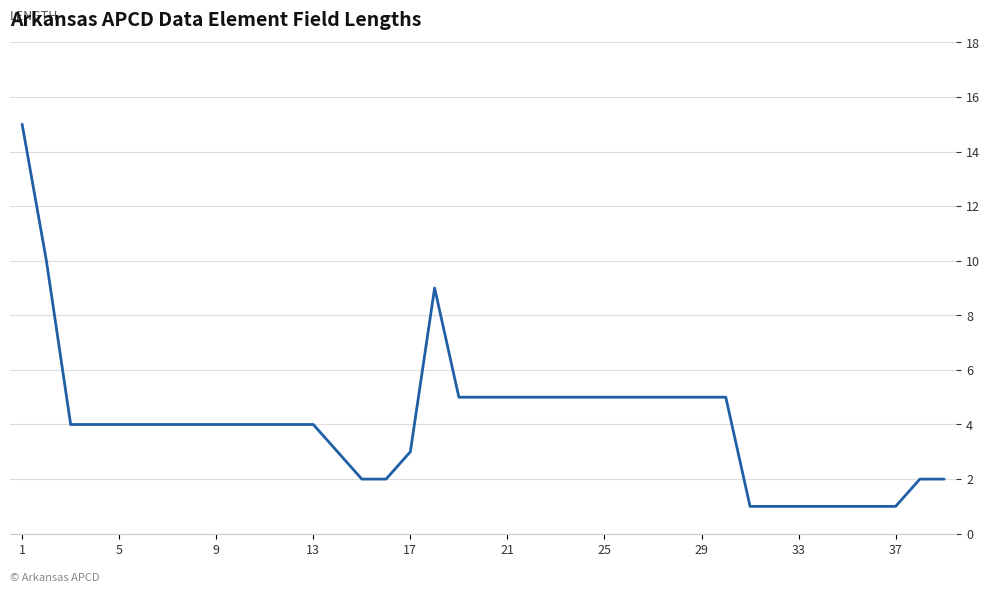

What is the maximum value shown in the chart?

15